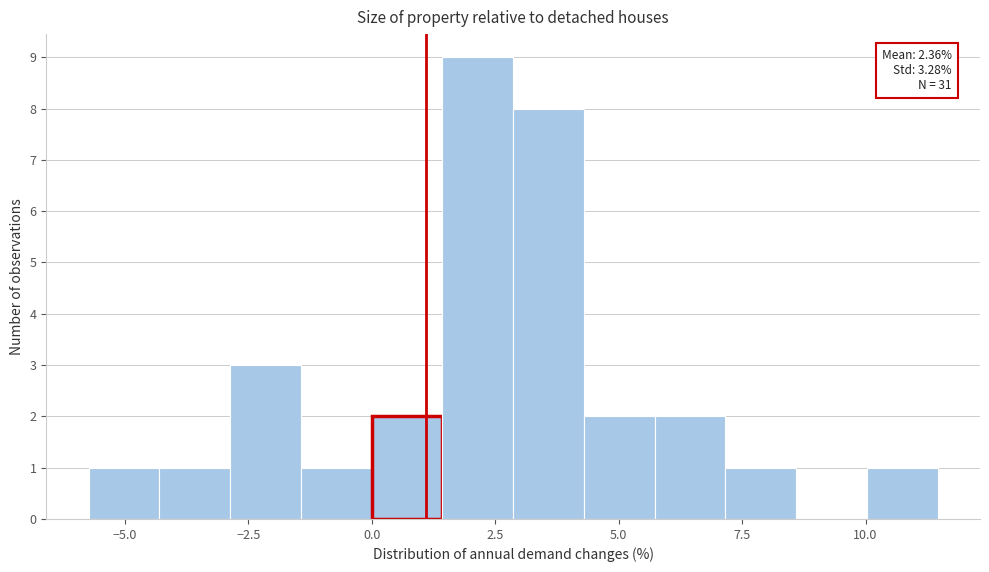

Around what value on the x-axis is the tallest bar? Give the approximate position of its centre, as read against the axis.

2.0